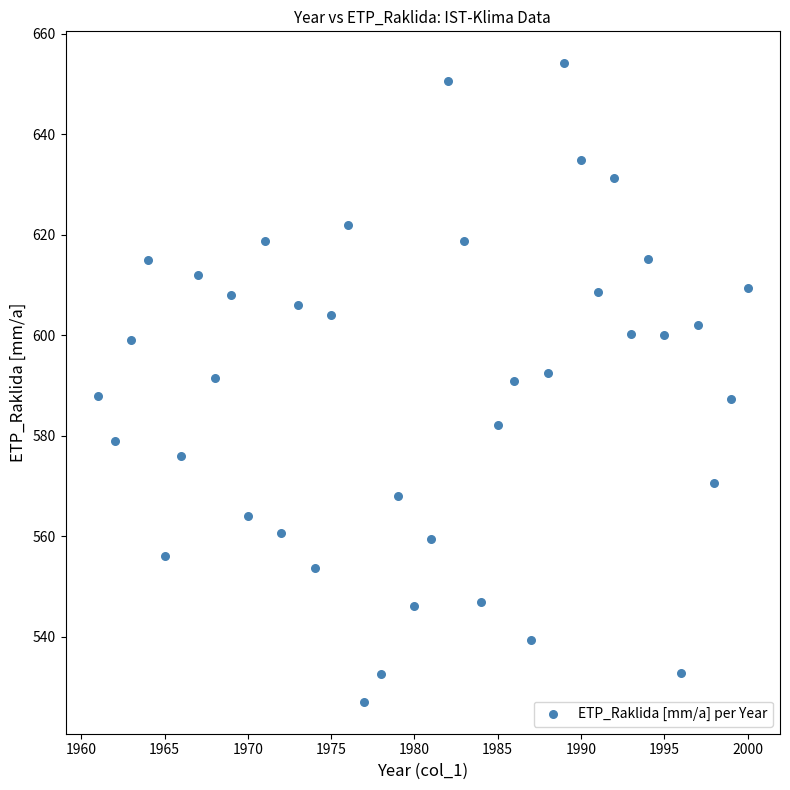

What is the range of X values (max minus min)?

39.0